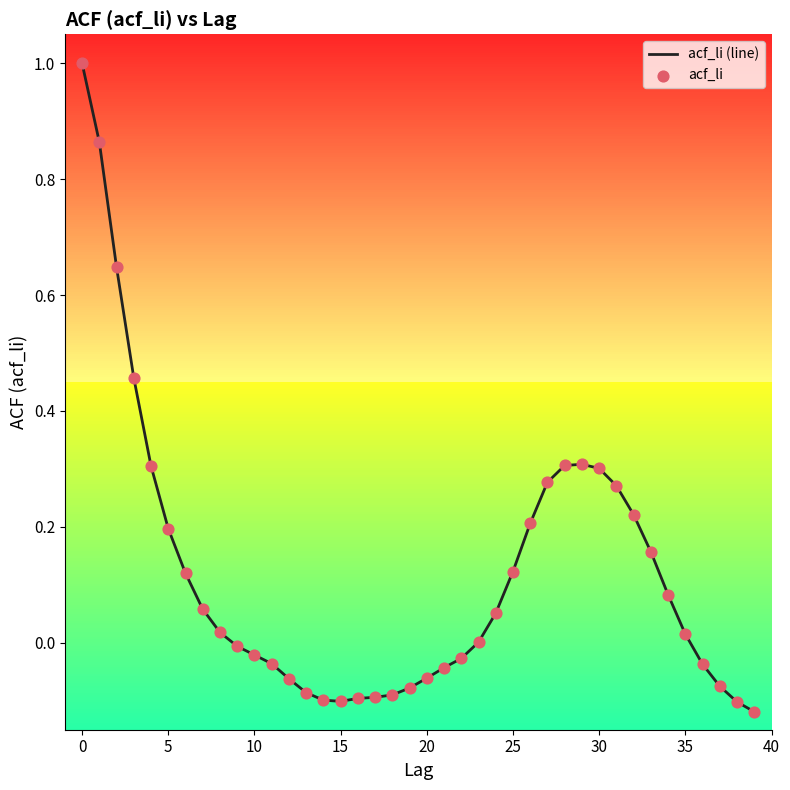

What is the greatest value displayed?

1.0